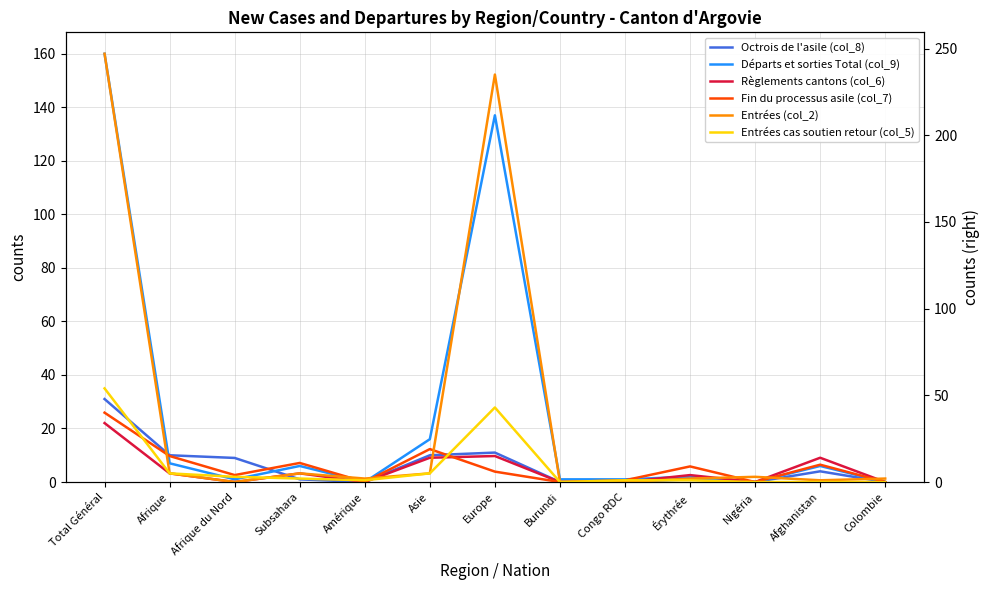

How many data points does each series have?

13